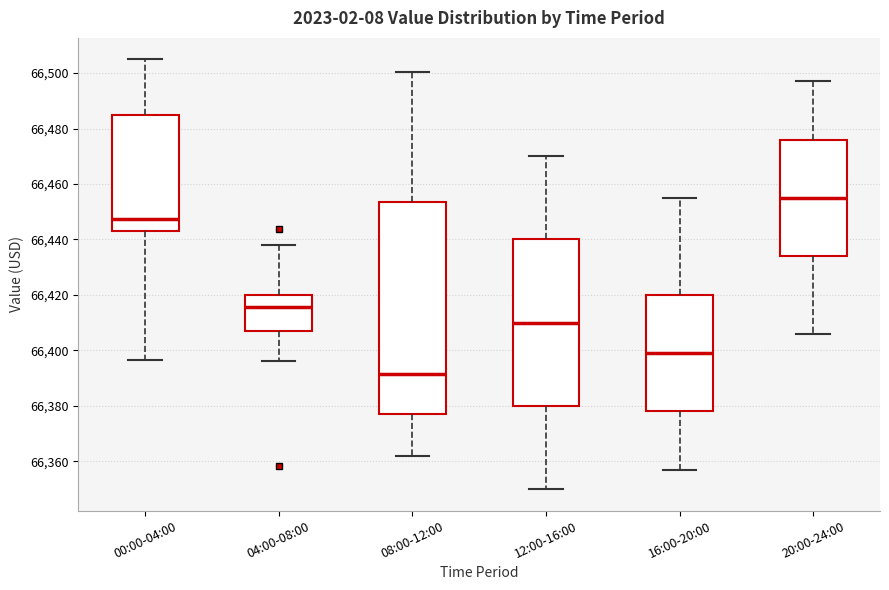

Where does the lower whisker of the box for 16:00-20:00 end on the y-axis? The values are not printed on the chart, so give them approximately, as read against the axis.

66358